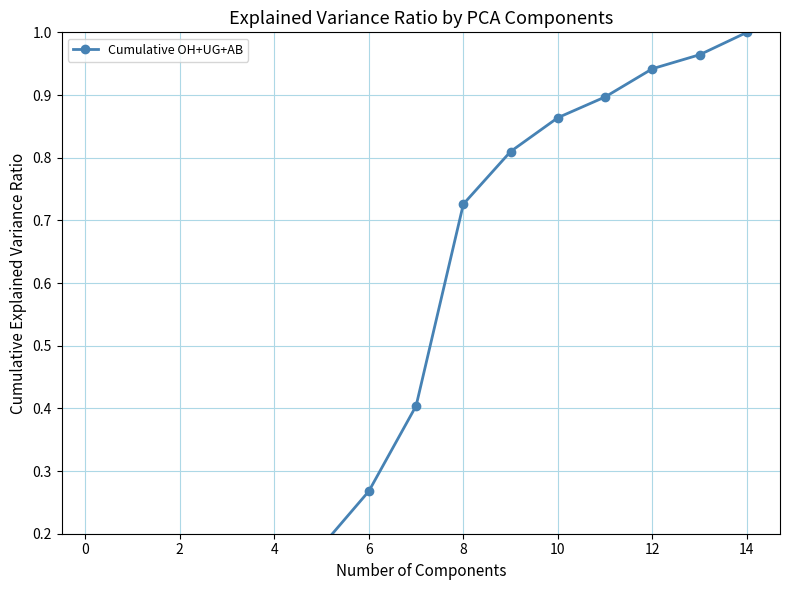

Does the chart have visible grid lines?

Yes